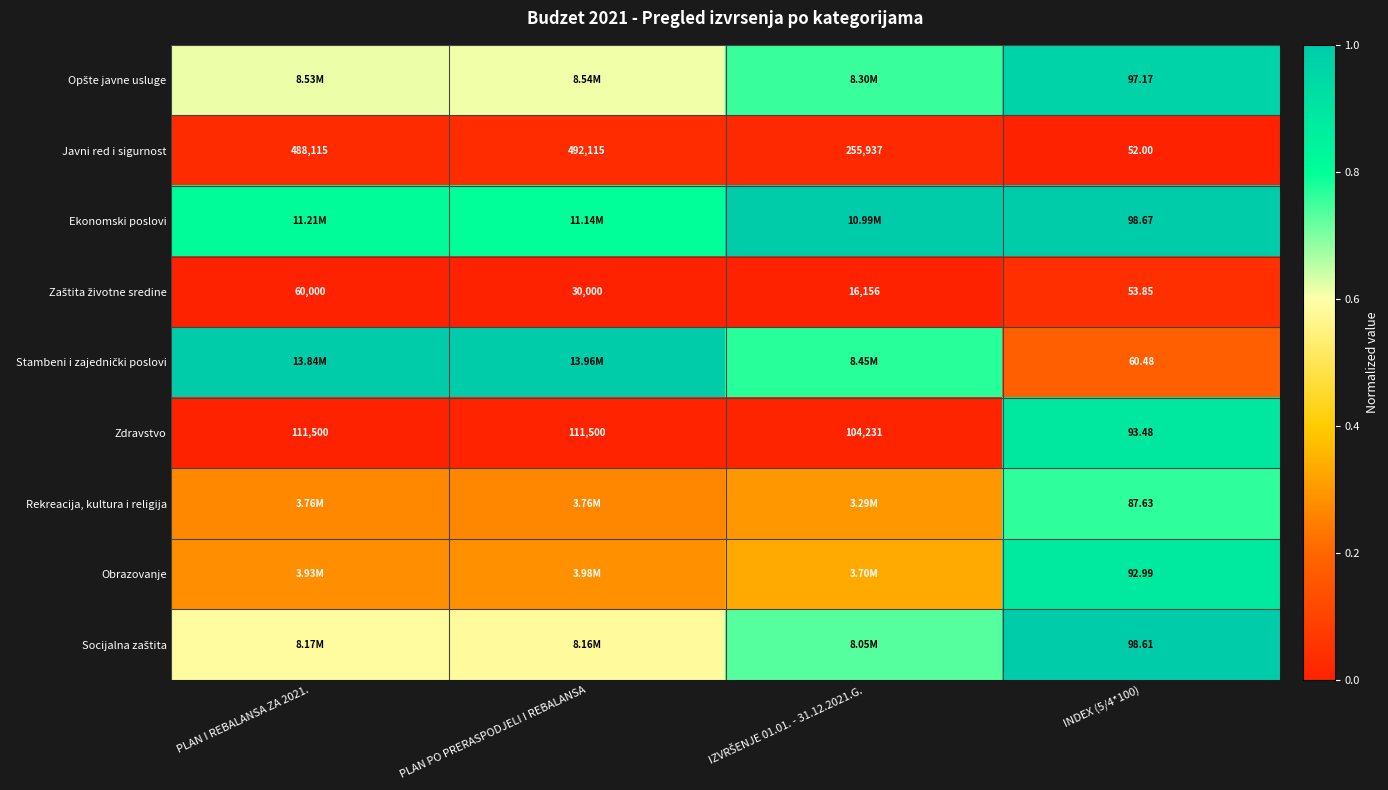

How many series are shown in this chart?

9